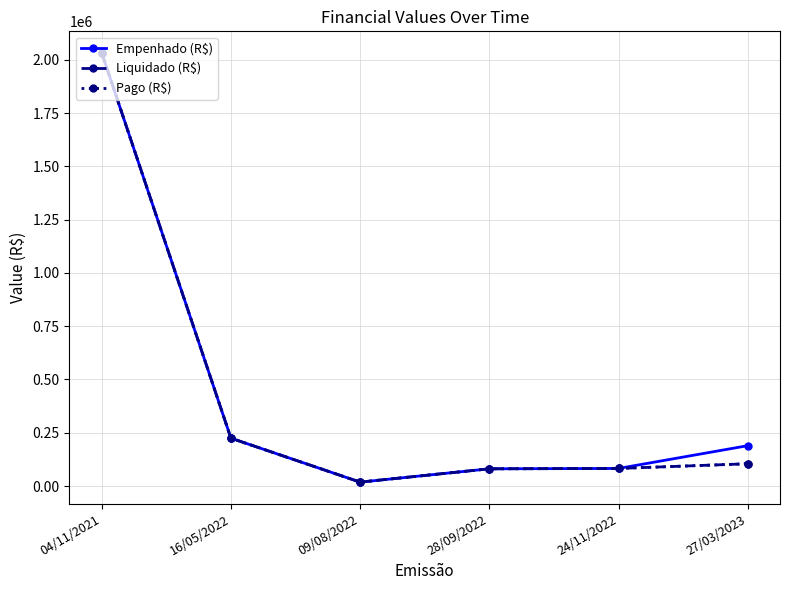

Does the chart have visible grid lines?

Yes